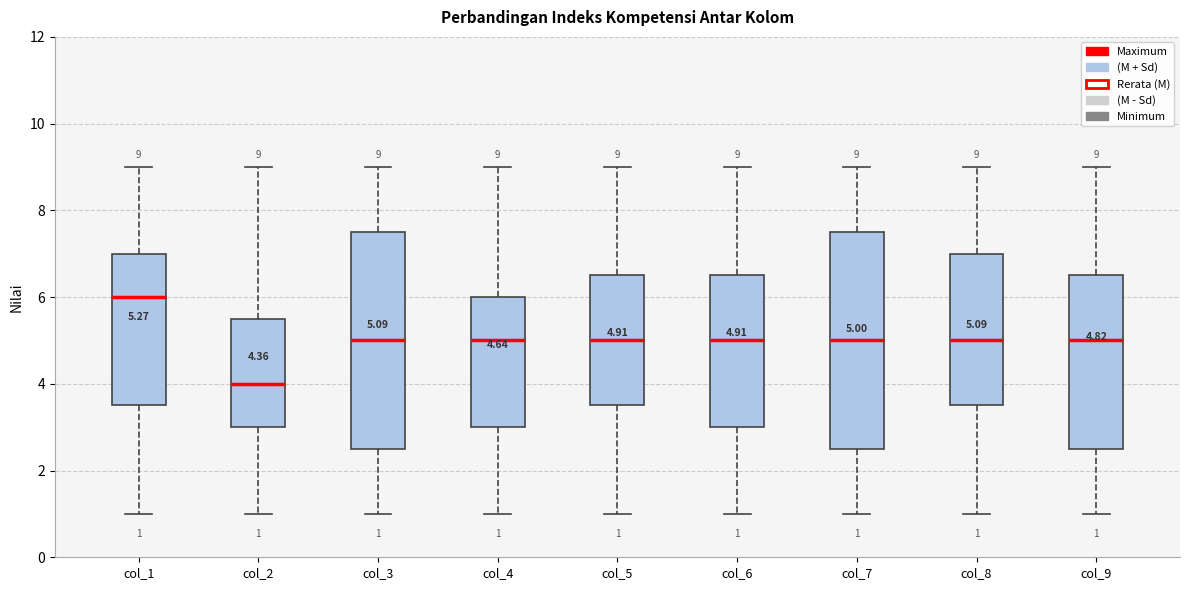

Which box's median line is the lowest?

col_2